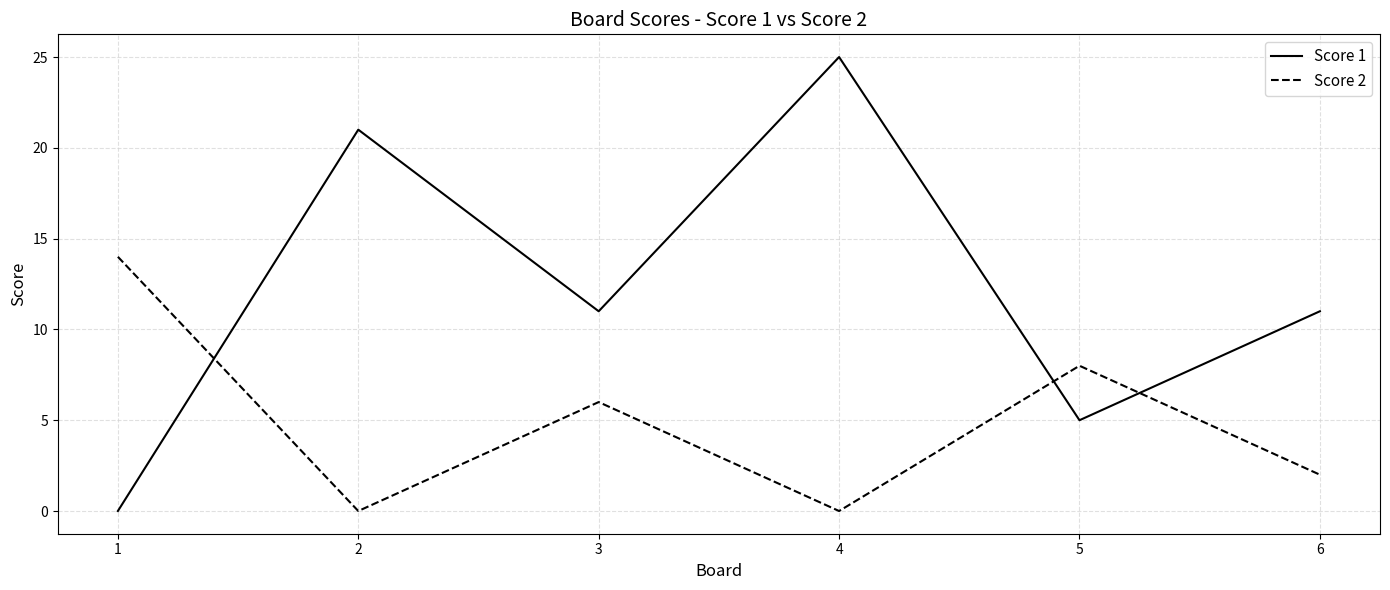

Reading left to right, extract all data points from this chart.

Score 1: 0	21	11	25	5	11
Score 2: 14	0	6	0	8	2